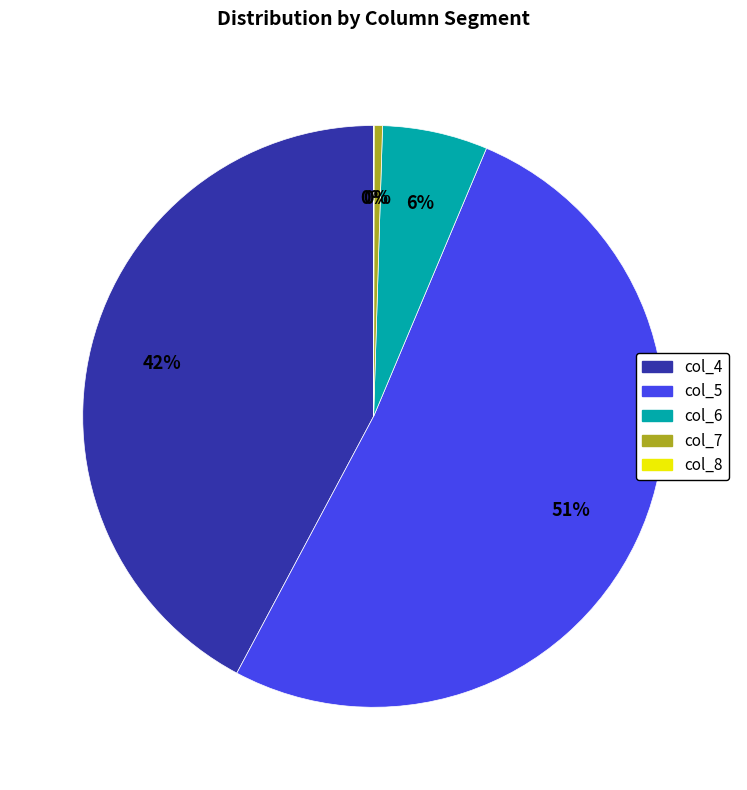

Do col_5 and col_4 together represent more than half of the pie?

Yes